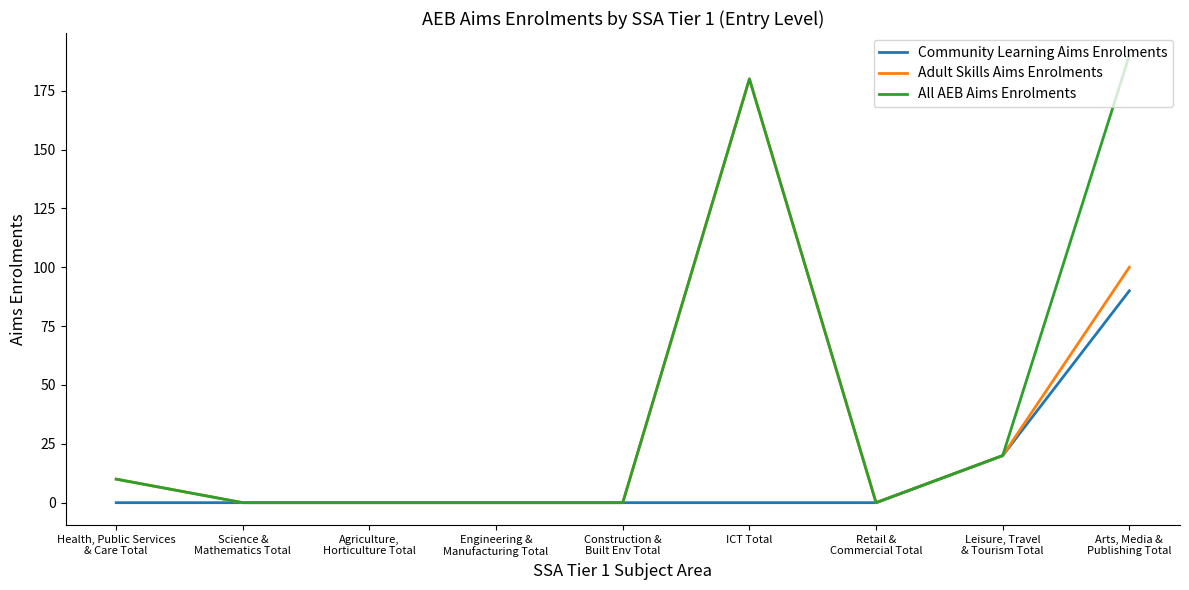

Which series has the largest range (max minus min)?

All AEB Aims Enrolments